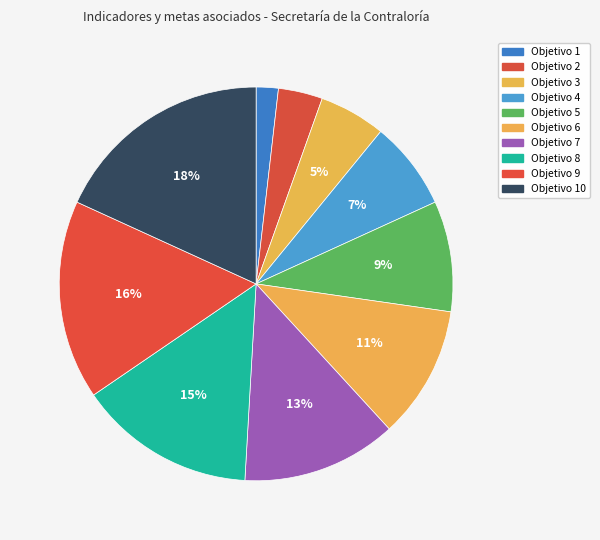

Rank the categories by value from lowest to highest.

Objetivo 1, Objetivo 2, Objetivo 3, Objetivo 4, Objetivo 5, Objetivo 6, Objetivo 7, Objetivo 8, Objetivo 9, Objetivo 10